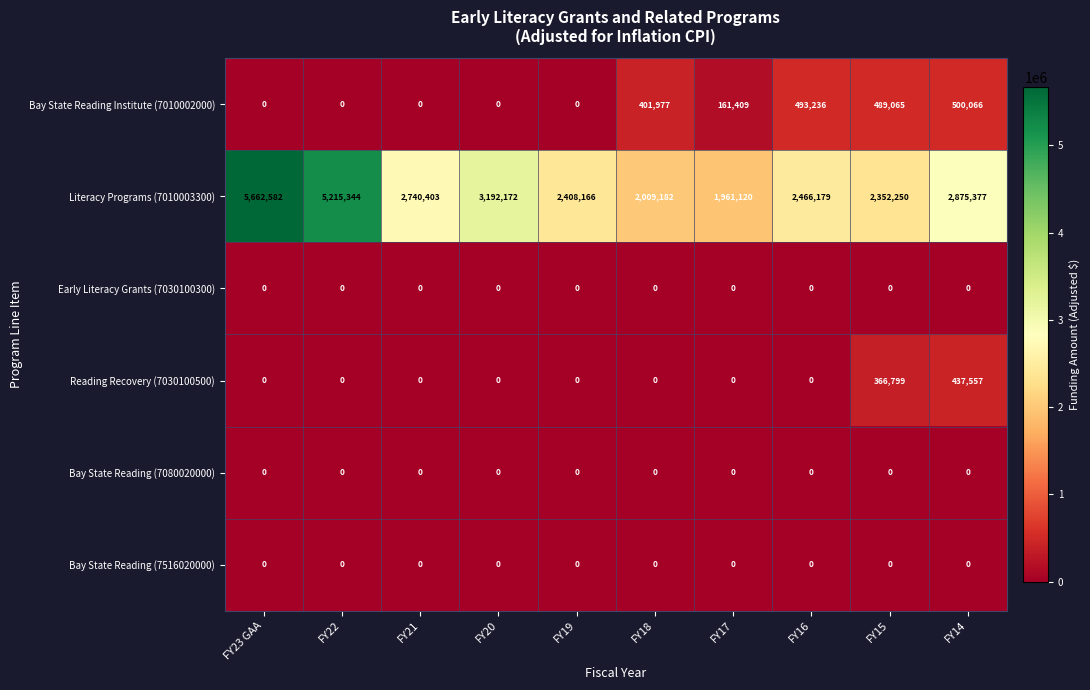

What is the difference between the maximum and minimum values in the Literacy Programs (7010003300) series?

3701462